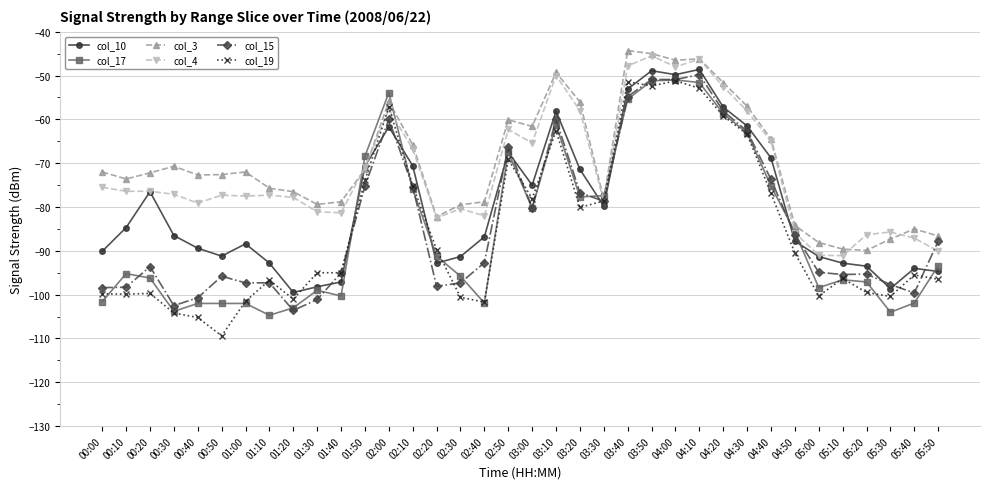

Is the value of col_10 at 04:30 greater than the value of col_17 at 00:50?

Yes